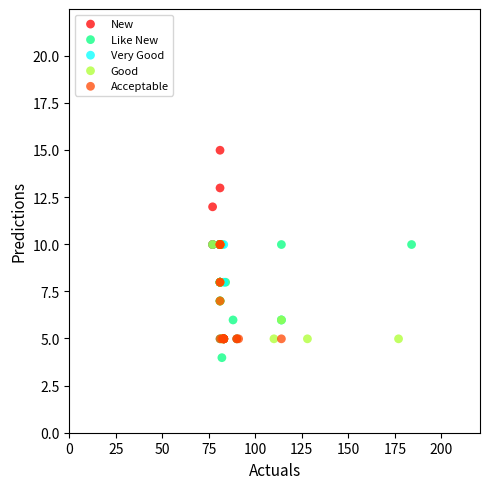

Which series reaches the maximum Y coordinate?

New